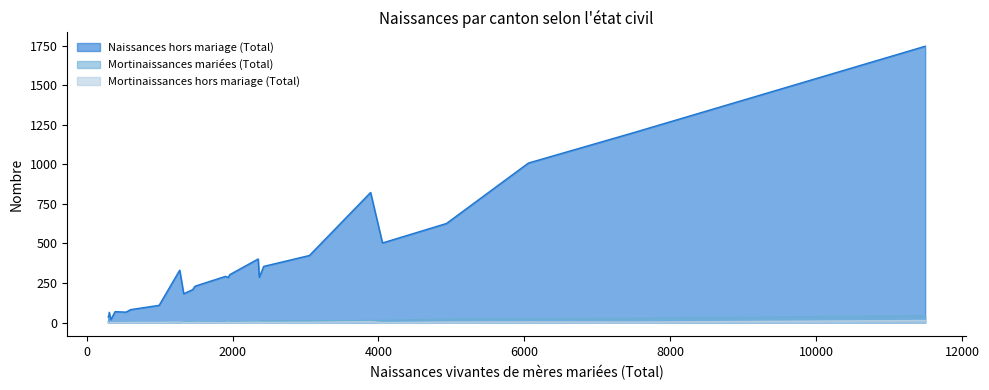

Which series has the widest spread of values?

Naissances hors mariage (Total)